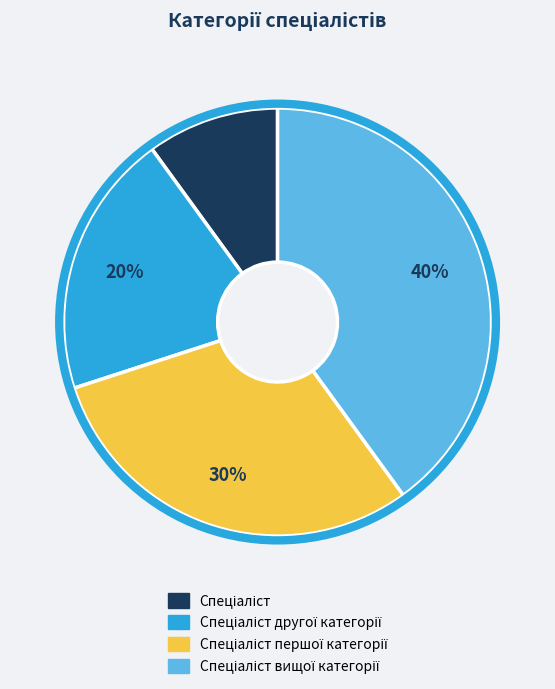

Does any single category account for the majority?

No